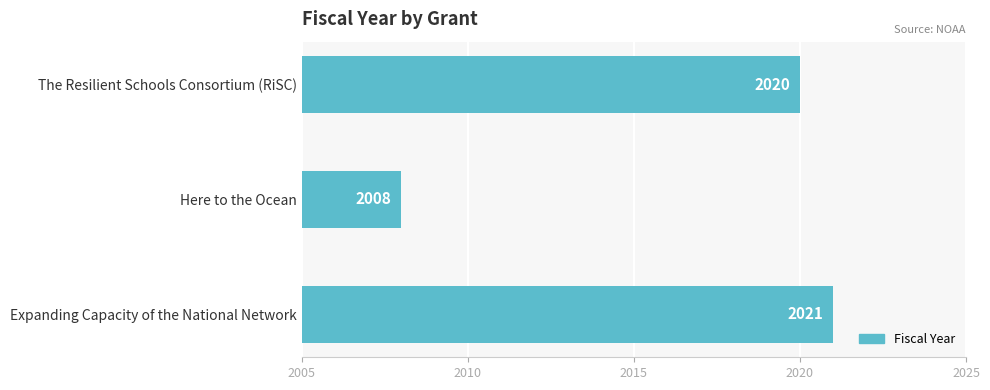

What is the value of the 3rd bar from the top?

2021